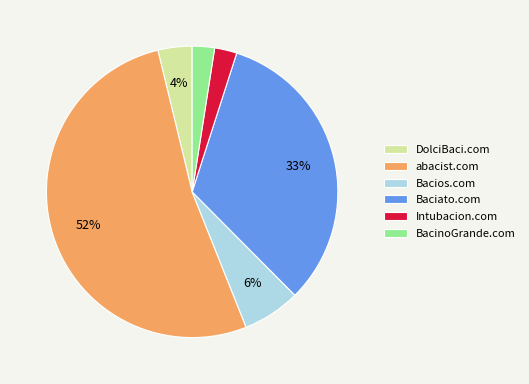

Is there any slice that represents more than half of the pie?

Yes